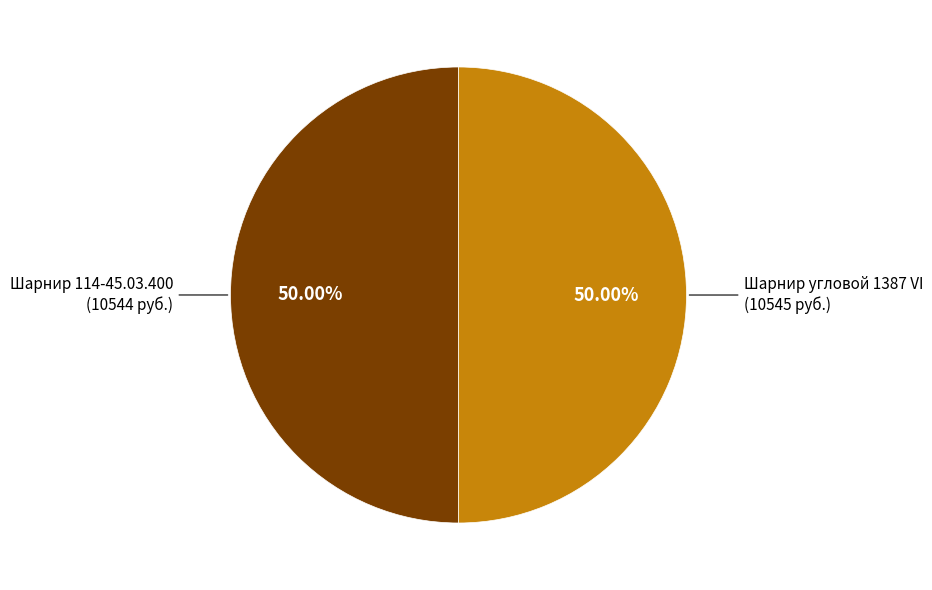

How many slices are in this pie chart?

2